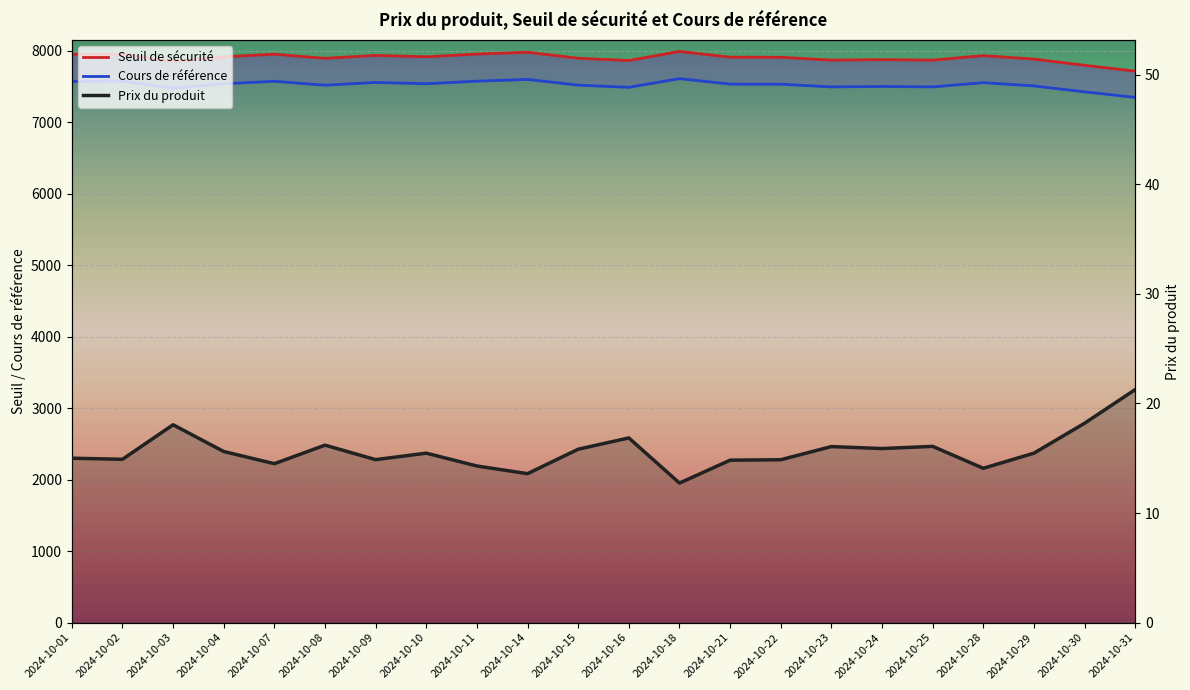

Rank the series by their maximum value, from lowest to highest.

Prix du produit, Cours de référence, Seuil de sécurité